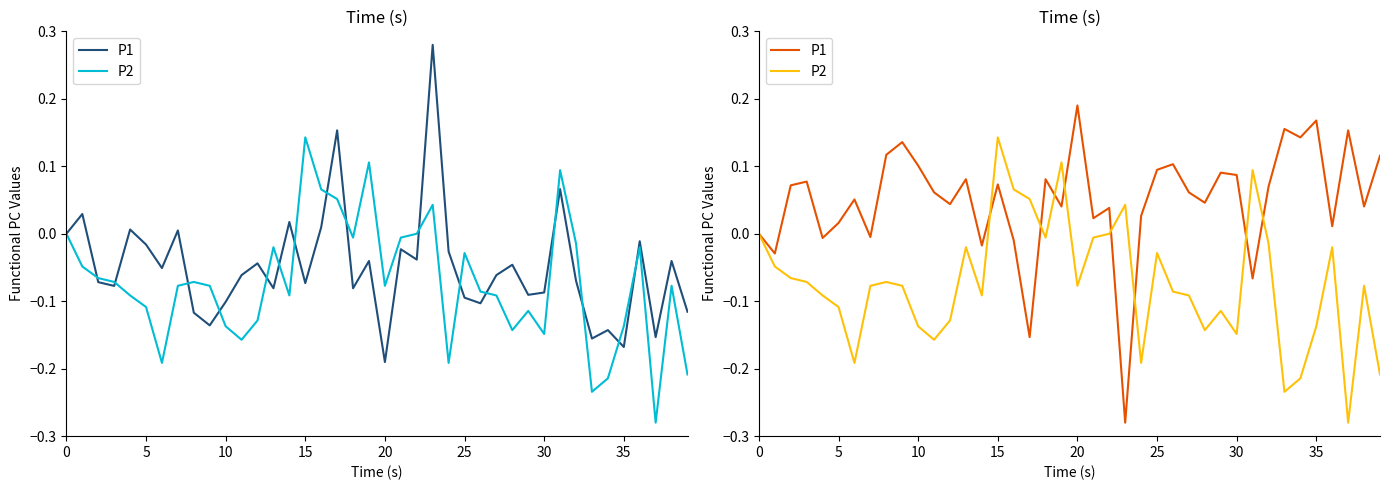

Does the chart have visible grid lines?

No